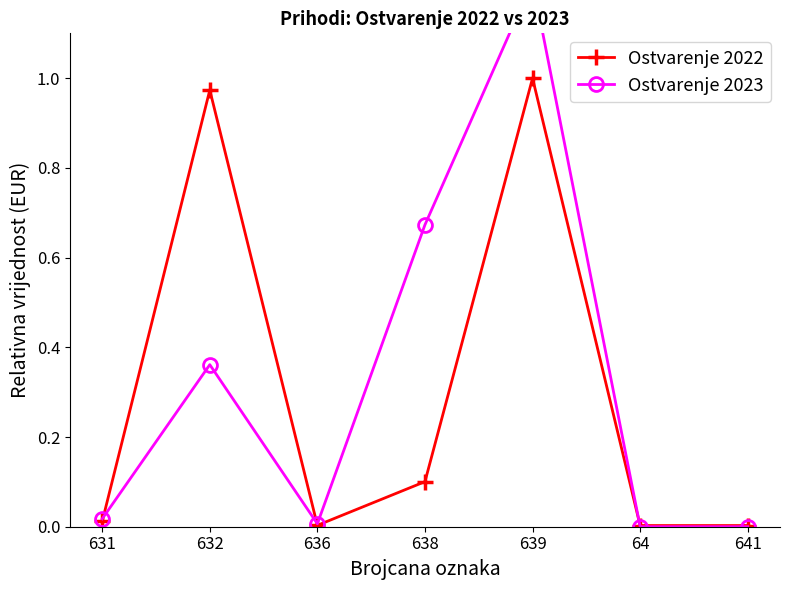

At which label is Ostvarenje 2023 closest to 0?

64